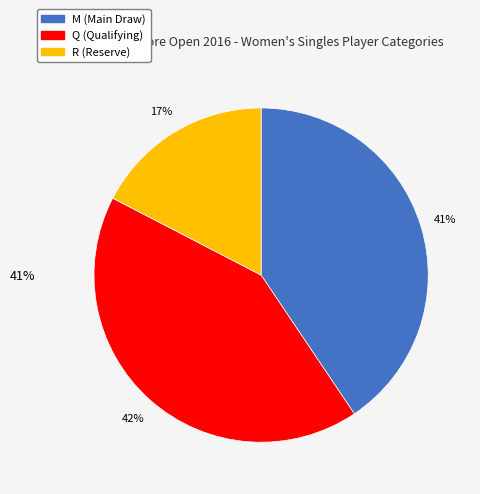

Which slice is the smallest?

R (Reserve)